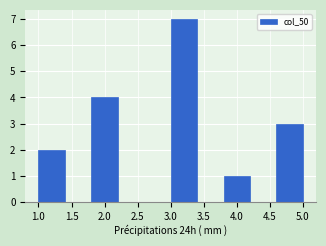

Which range on the x-axis has the tallest bar?

3.0 to 3.4